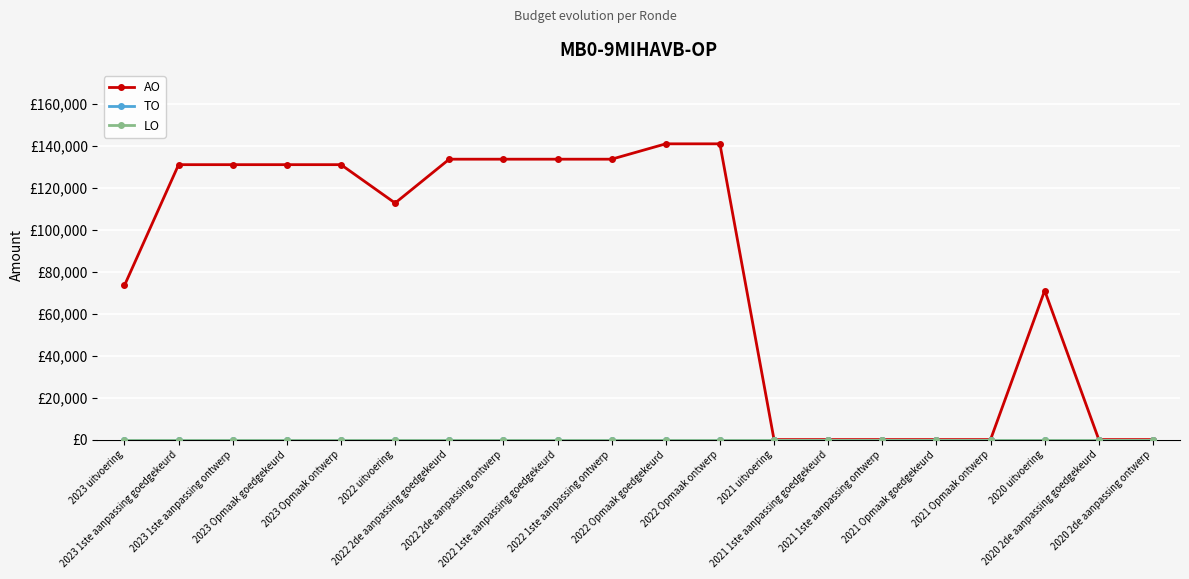

Is this an area chart (filled region under the line)?

No